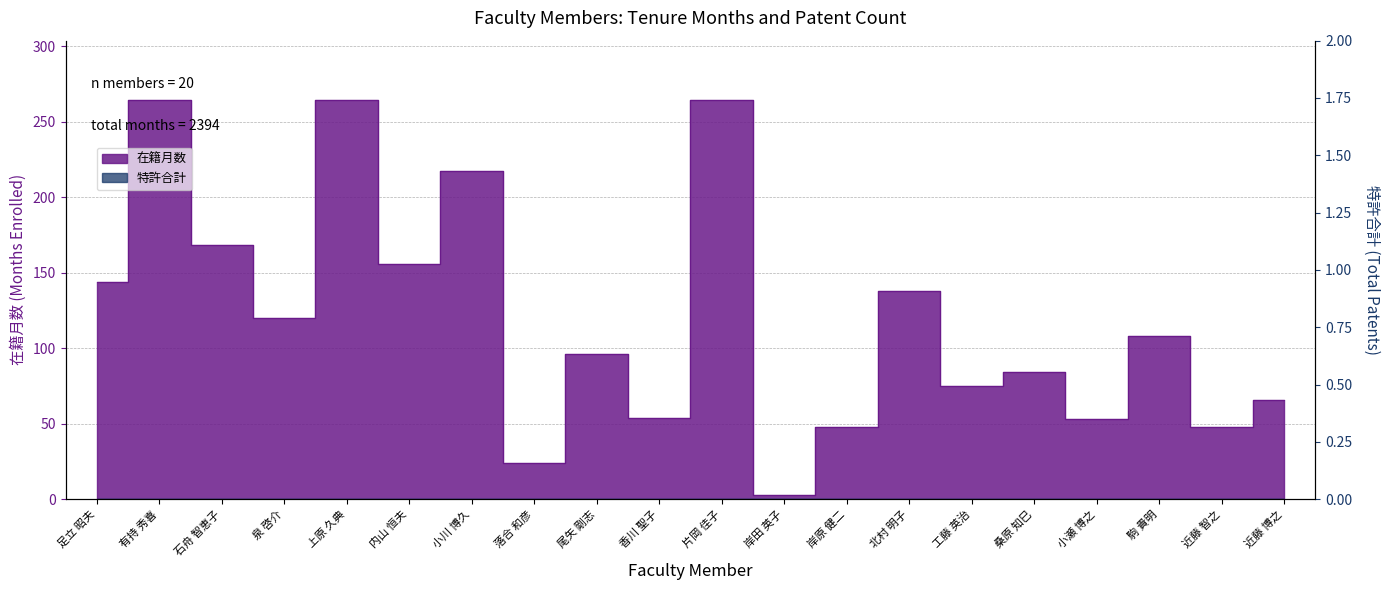

Where is the first local minimum?

泉 啓介